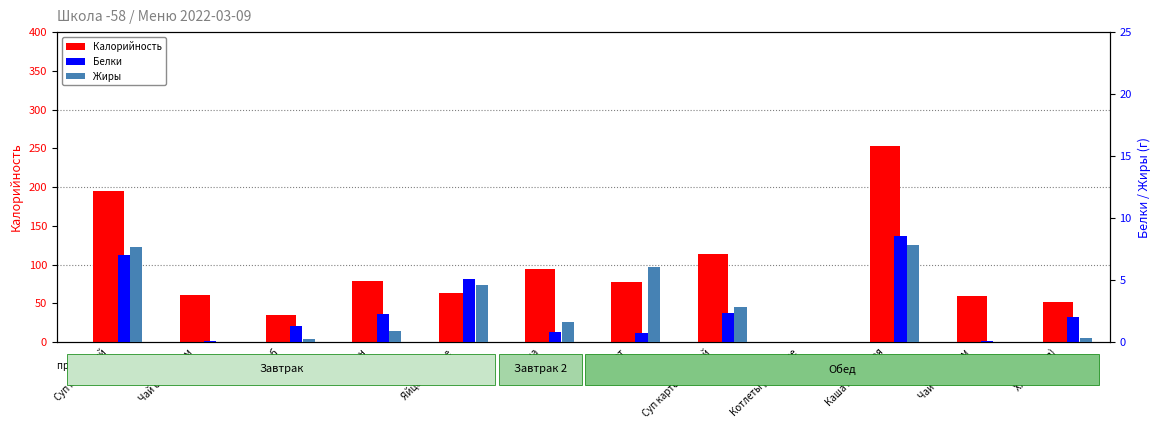

Which series has the largest total across all categories?

Калорийность